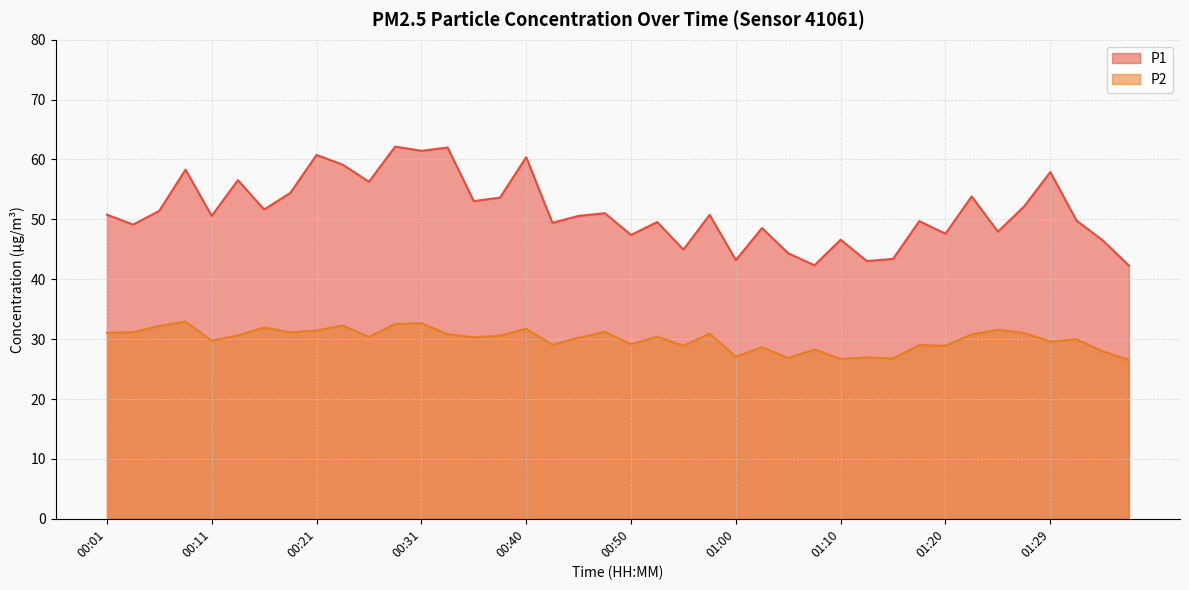

At 00:38, list the series in order from largest to smallest.

P1, P2